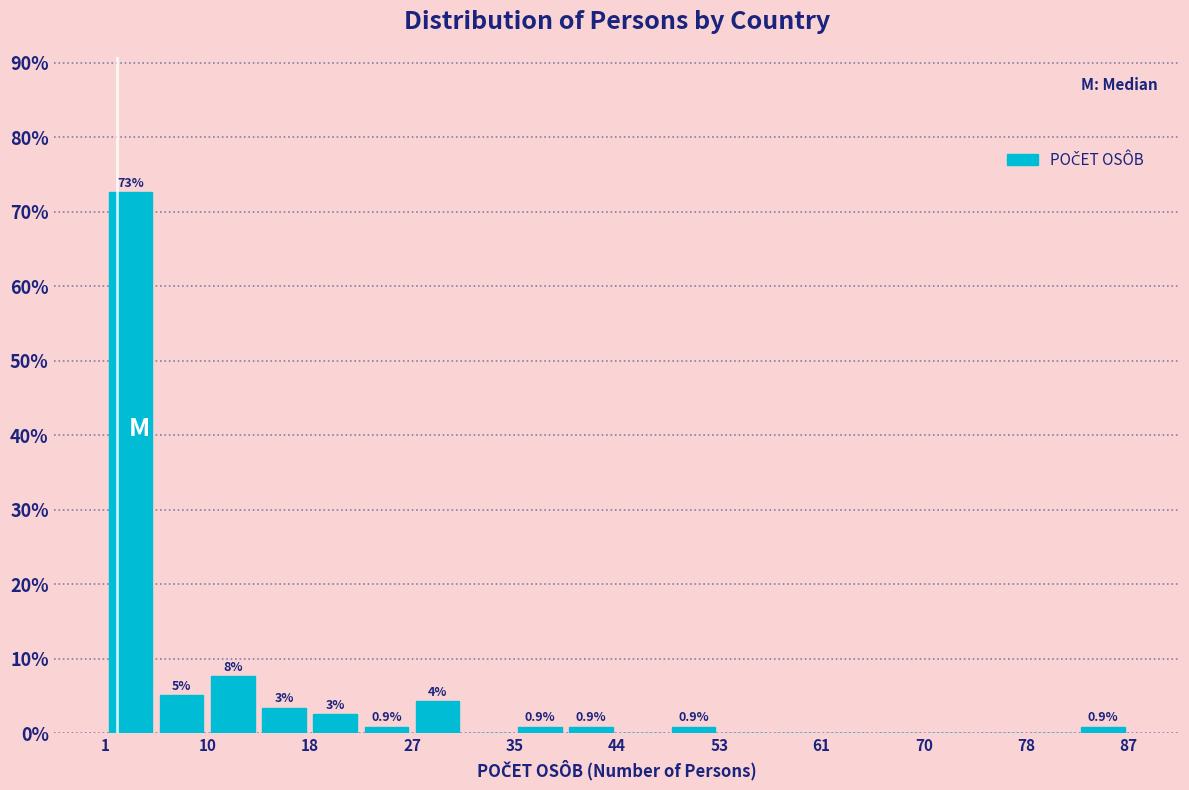

Which range on the x-axis has the tallest bar?

1.0 to 5.3